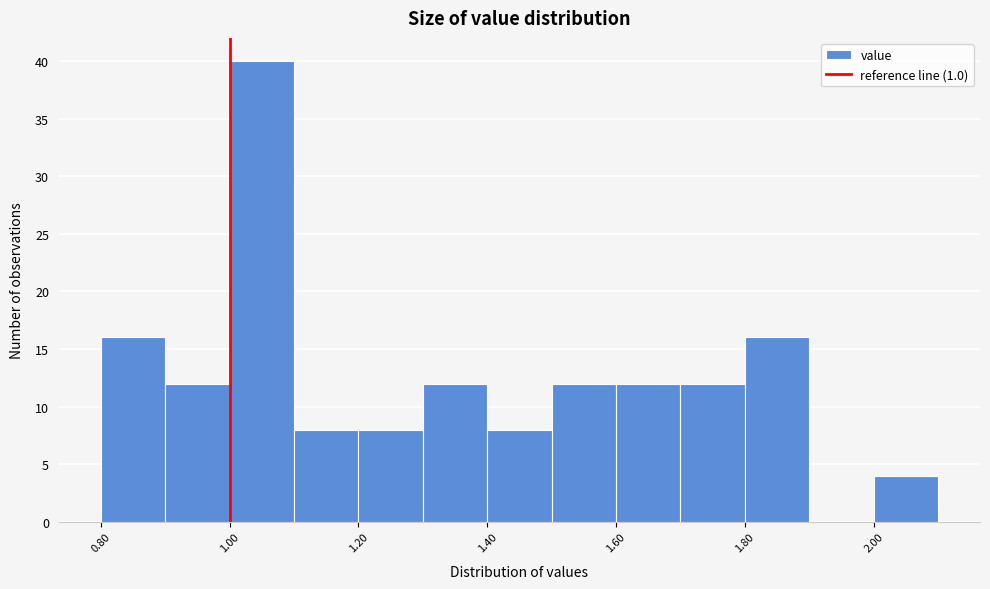

How tall is the bar that spans 1.3 to 1.4 on the x-axis? The values are not printed on the chart, so give them approximately, as read against the axis.

12